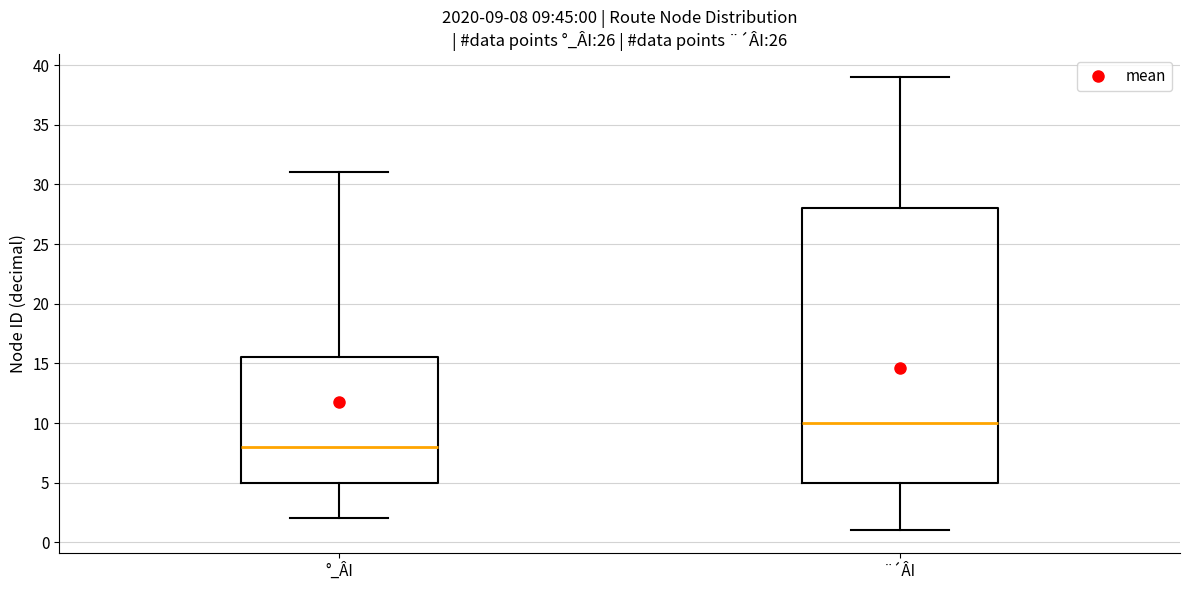

Which box has the highest median line?

¨´ÂI